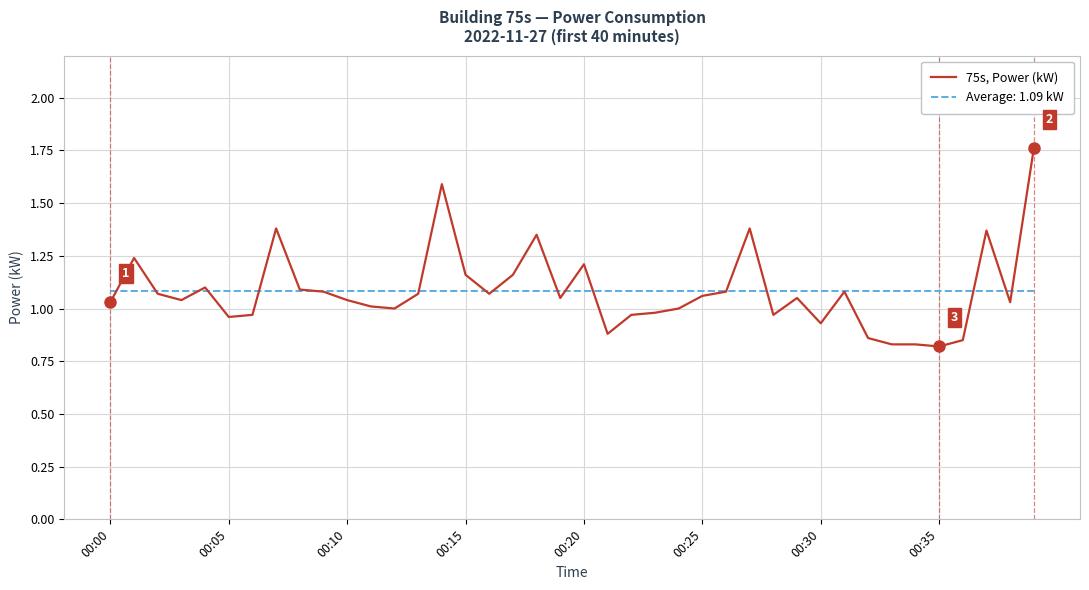

List the series in order of their peak value, highest first.

75s, Power (kW), Average: 1.09 kW